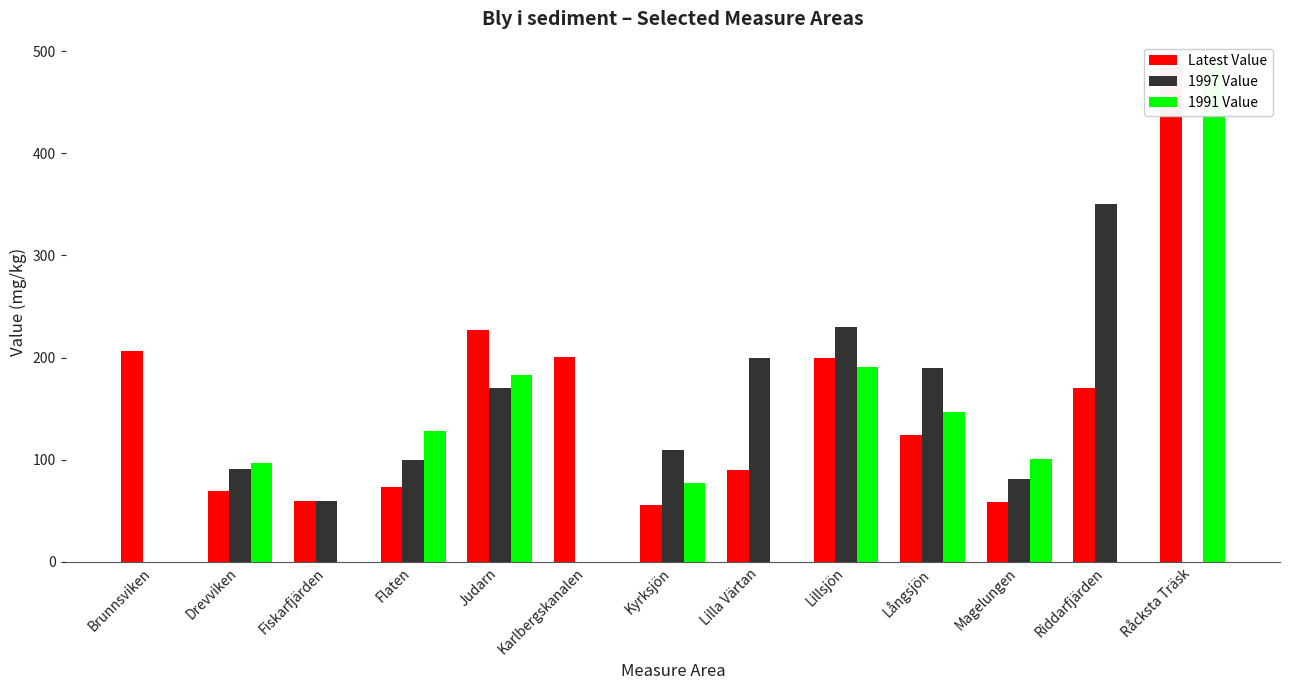

Rank the categories by Latest Value value from highest to lowest.

Råcksta Träsk, Judarn, Brunnsviken, Karlbergskanalen, Lillsjön, Riddarfjärden, Långsjön, Lilla Värtan, Flaten, Drevviken, Fiskarfjärden, Magelungen, Kyrksjön